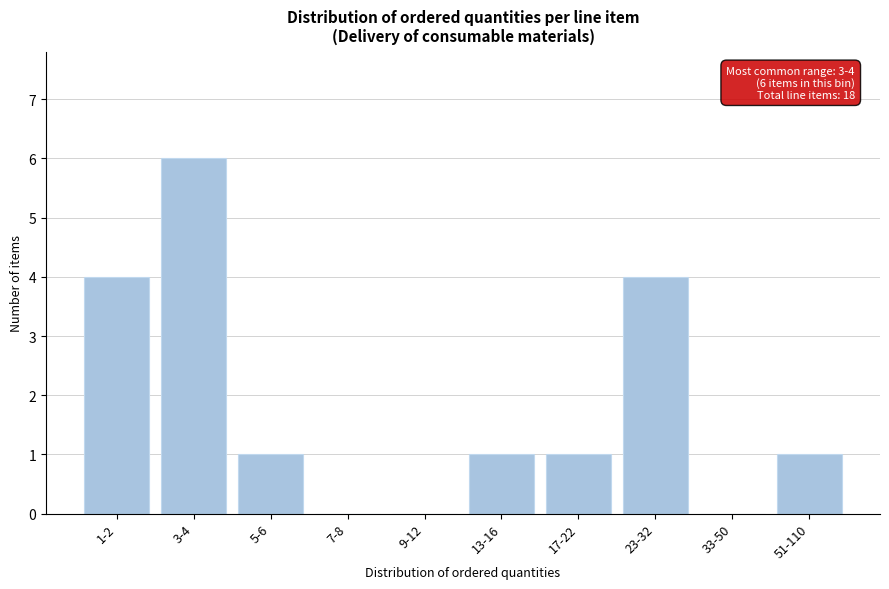

Reading left to right, list all the values displayed in this chart.

1-2=4	3-4=6	5-6=1	7-8=0	9-12=0	13-16=1	17-22=1	23-32=4	33-50=0	51-110=1